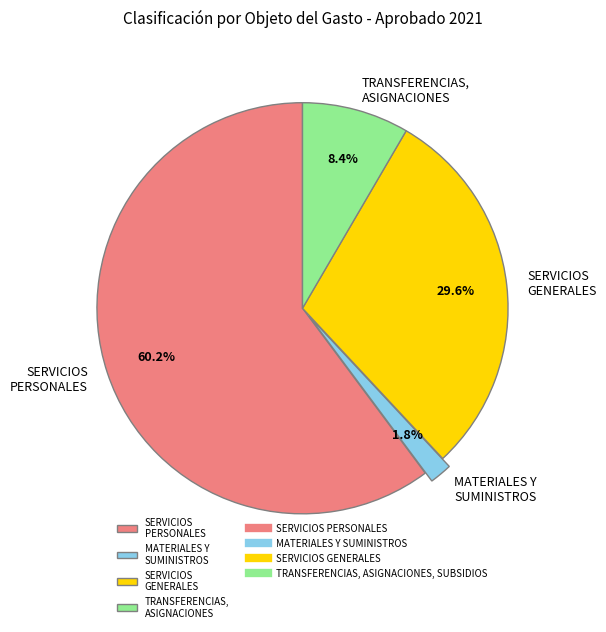

What is the largest slice in the pie chart?

SERVICIOS PERSONALES